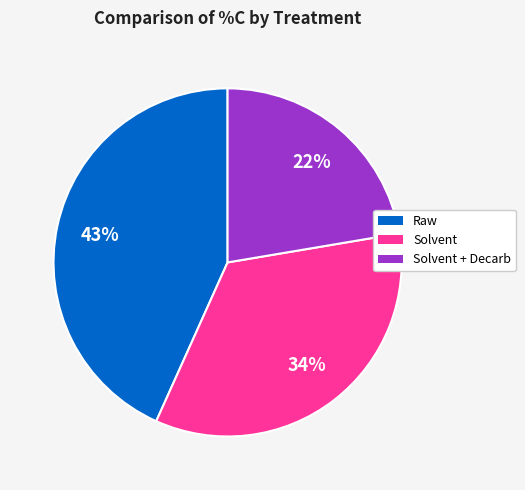

To the nearest percent, what is the average slice percentage?

33%